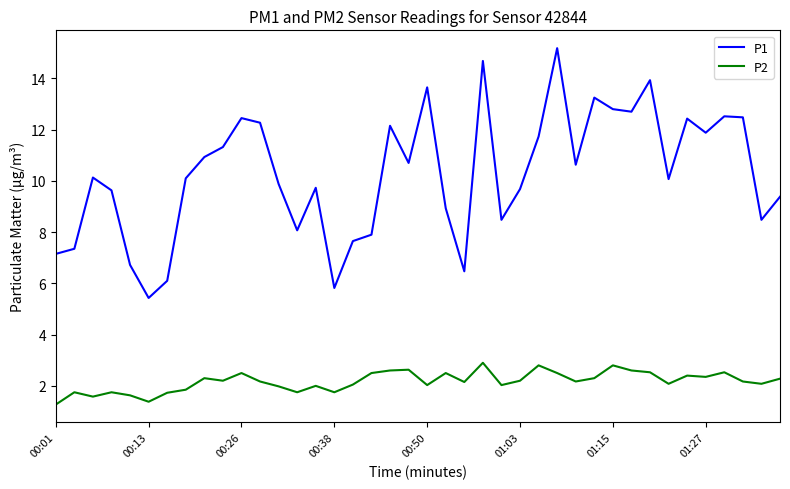

True or false: P2 and P1 cross at least once.

False